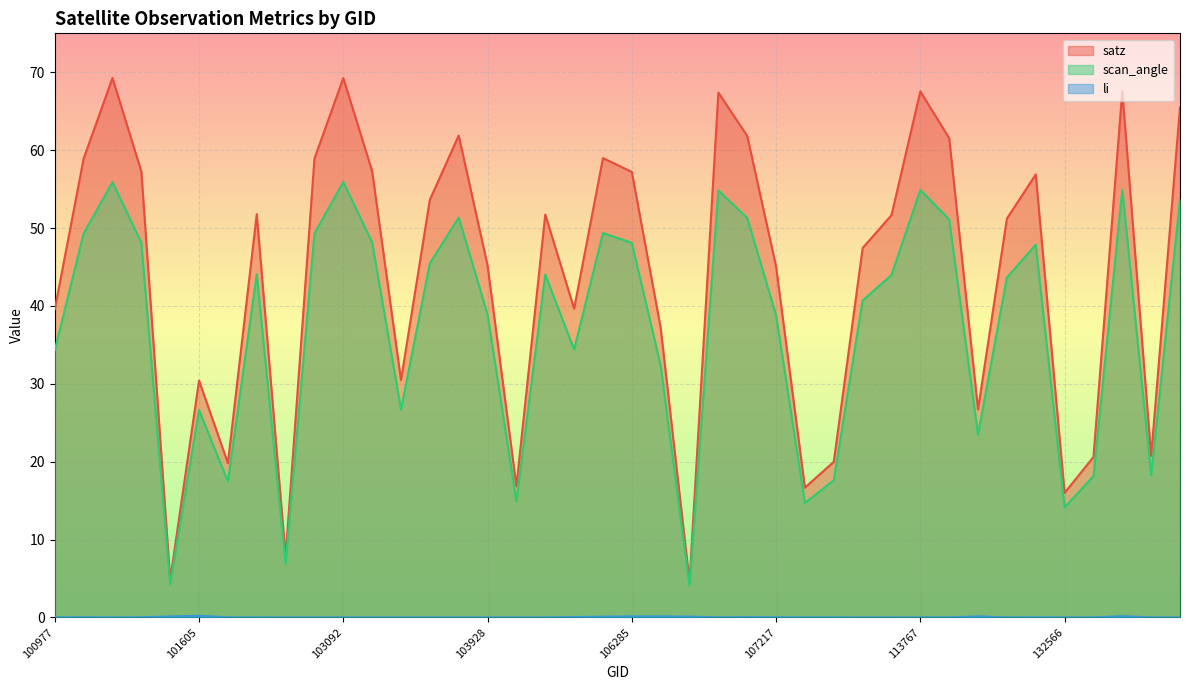

Between 132746 and 104522, which is larger?

104522